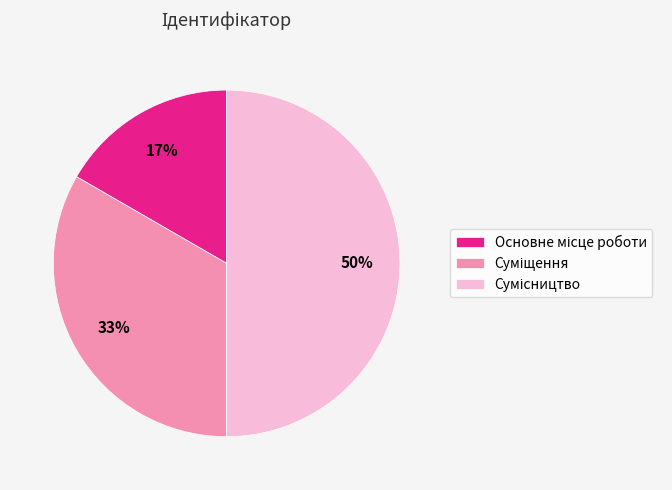

How many segments does this pie chart have?

3